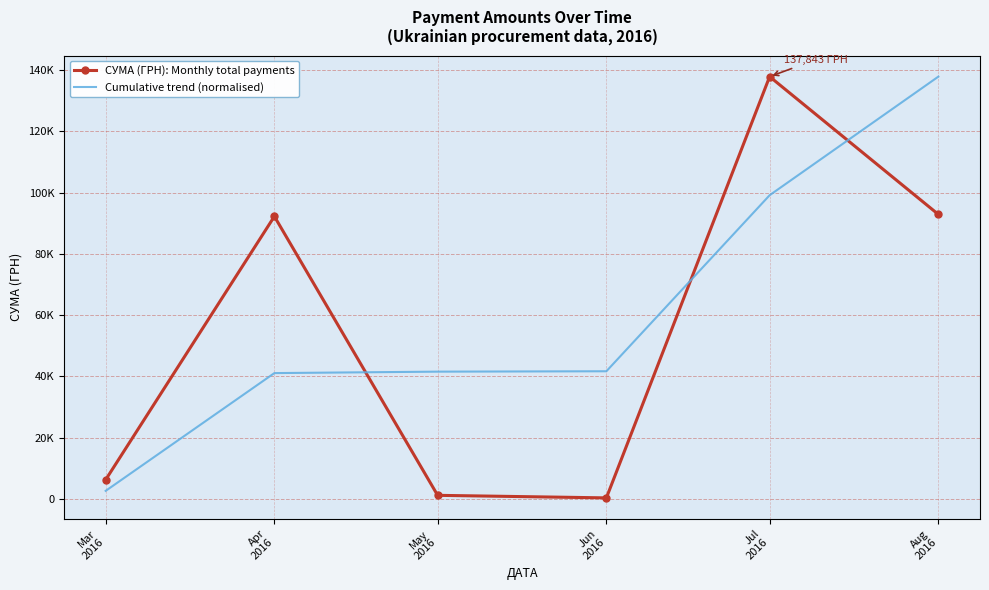

What are all the series names shown in the legend?

СУМА (ГРН): Monthly total payments, Cumulative trend (normalised)